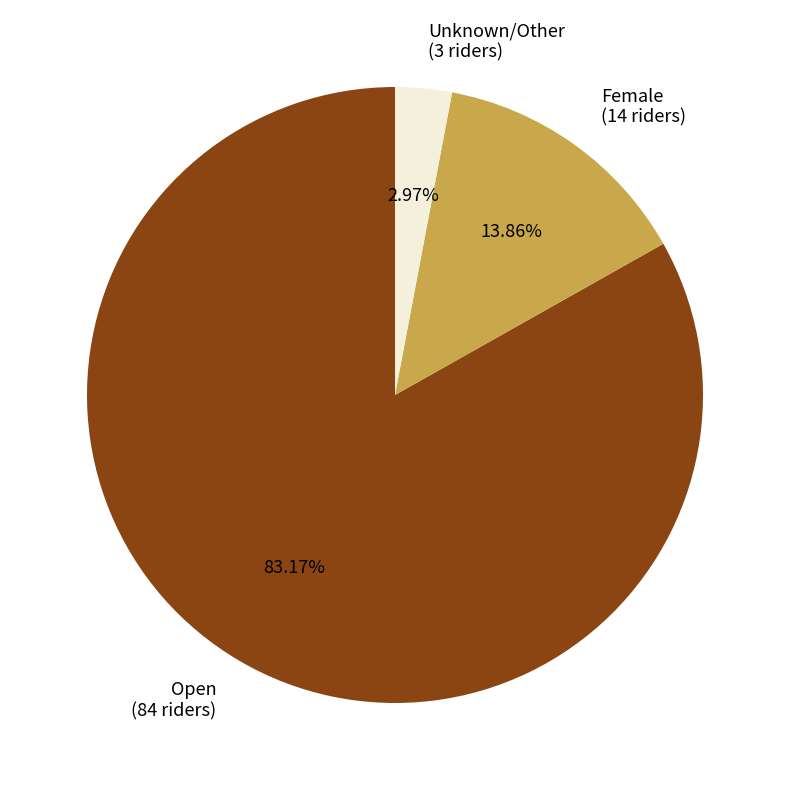

Count the number of slices in the pie.

3